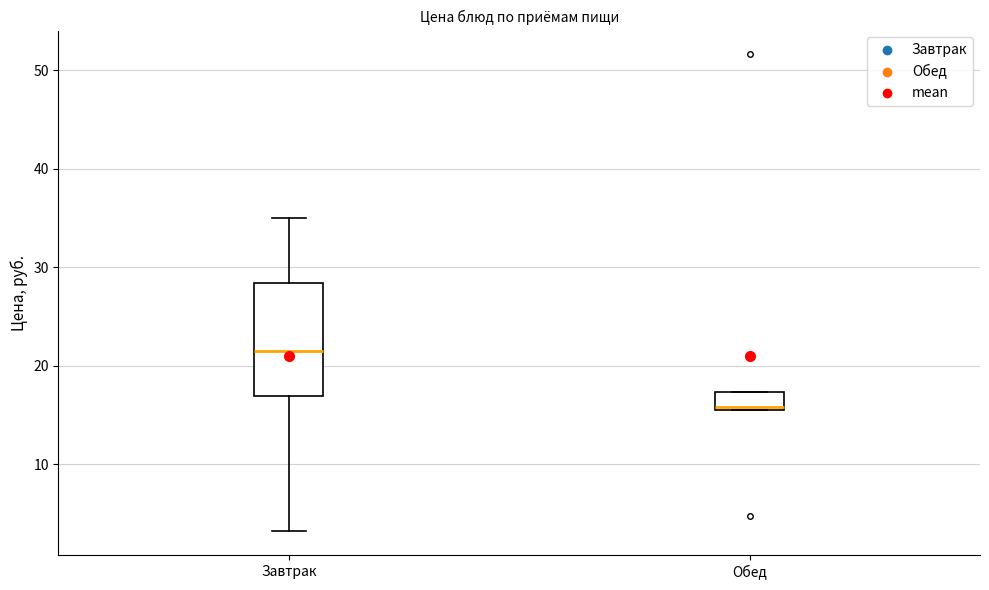

Reading left to right, transcribe this box plot: for each box, give where its median line is, the range the box spans, and where its two whiskers end, as read against the y-axis. The values are not printed on the chart, so give them approximately, as read against the axis.

Завтрак: median 21, box 17 to 28, whiskers 3 to 35
Обед: median 16 (just above the box's lower edge), box 16 to 17, whiskers 16 to 17